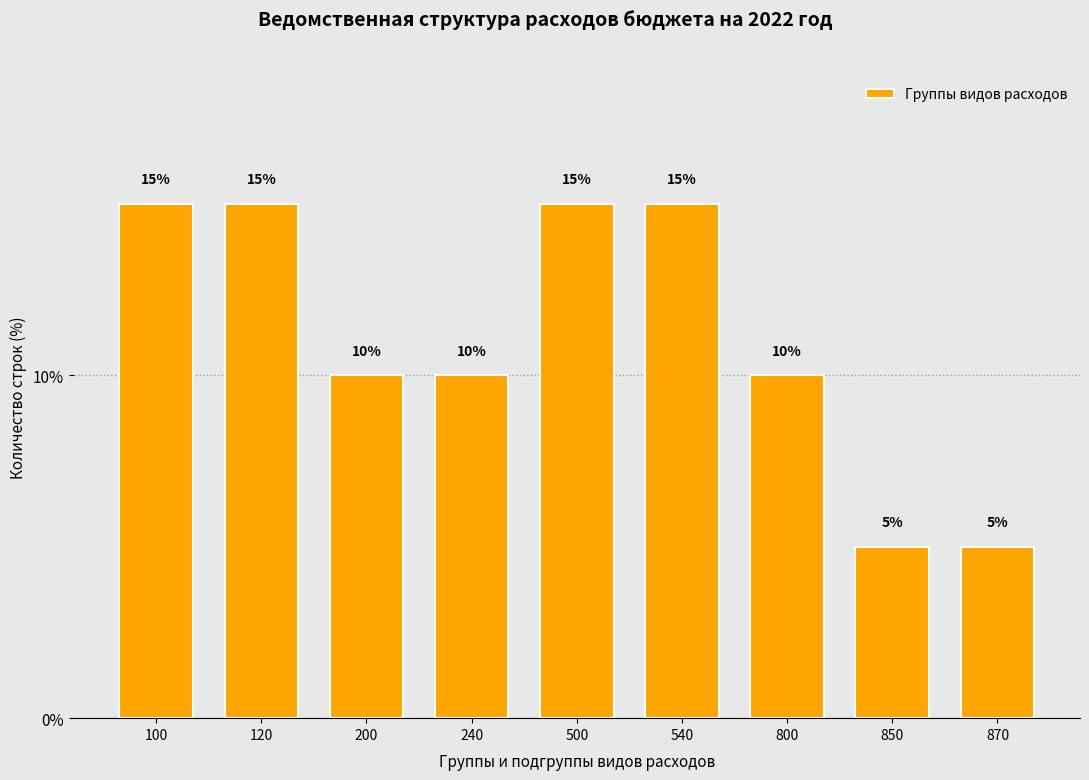

Reading right to left, extract all data points from this chart.

5	5	10	15	15	10	10	15	15